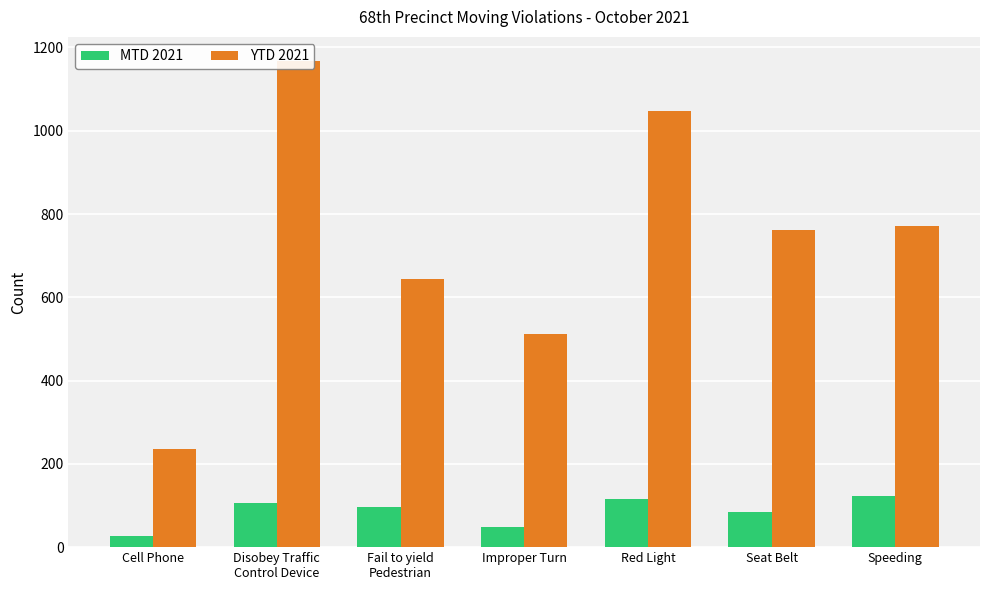

What is the lowest value of the MTD 2021 series?

26